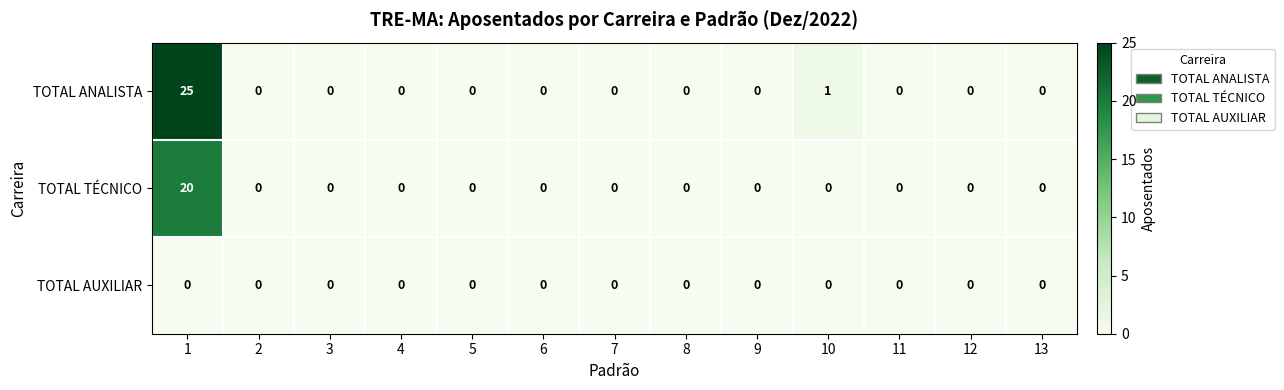

Is it true that TOTAL ANALISTA equals 0 at 8?

True